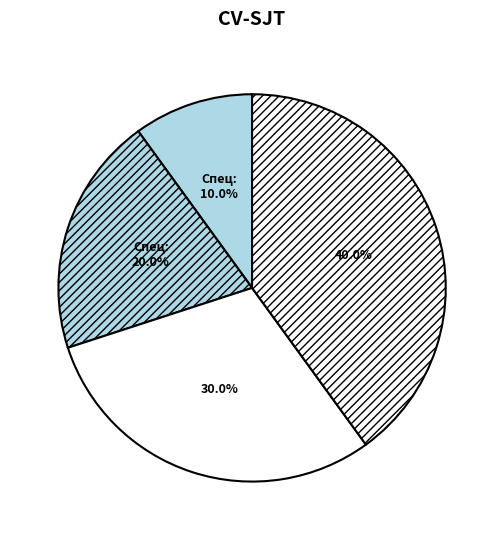

Count the number of slices in the pie.

4